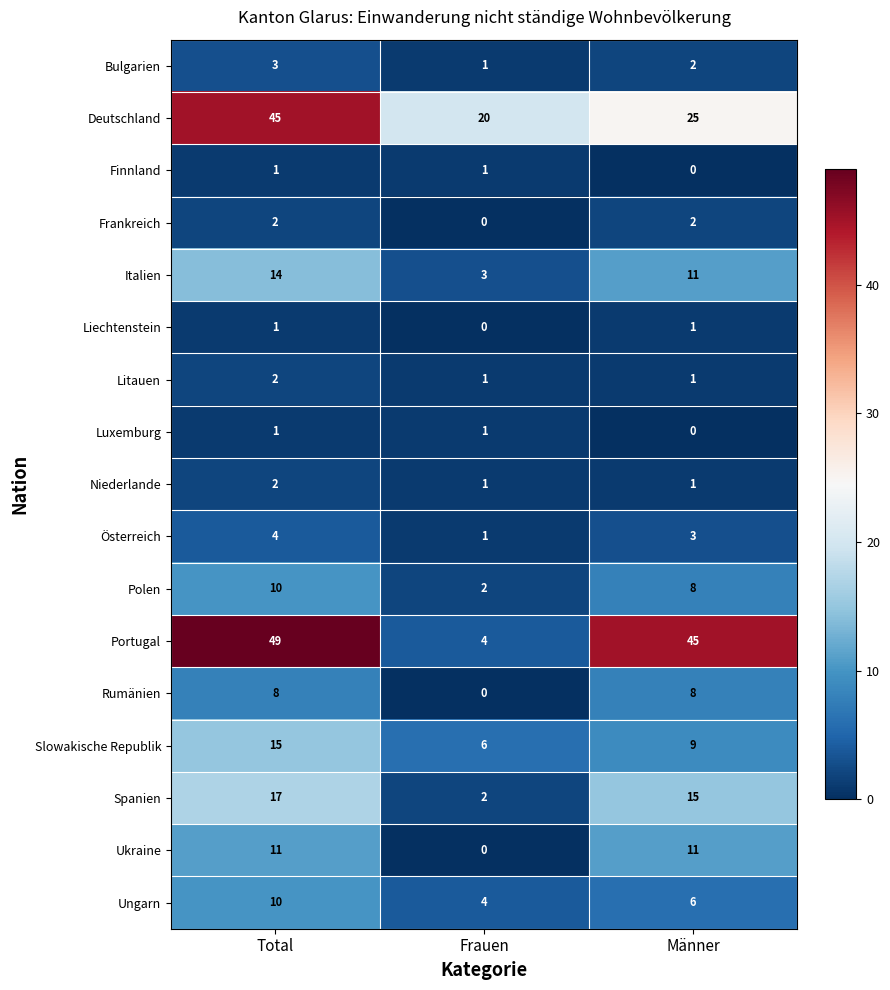

What is the sum of all Österreich values?

8